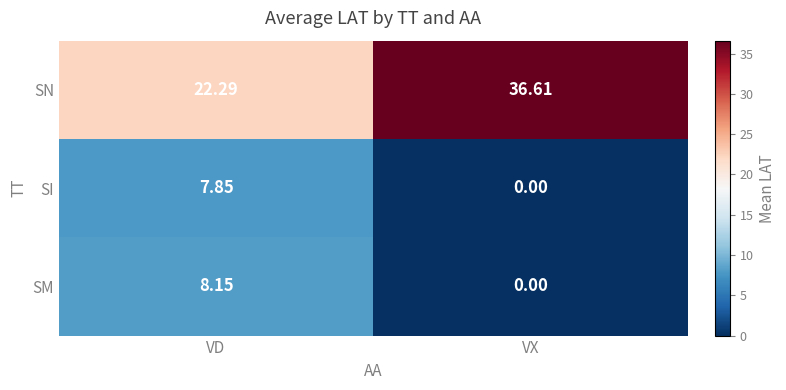

Count the number of categories in the chart.

2